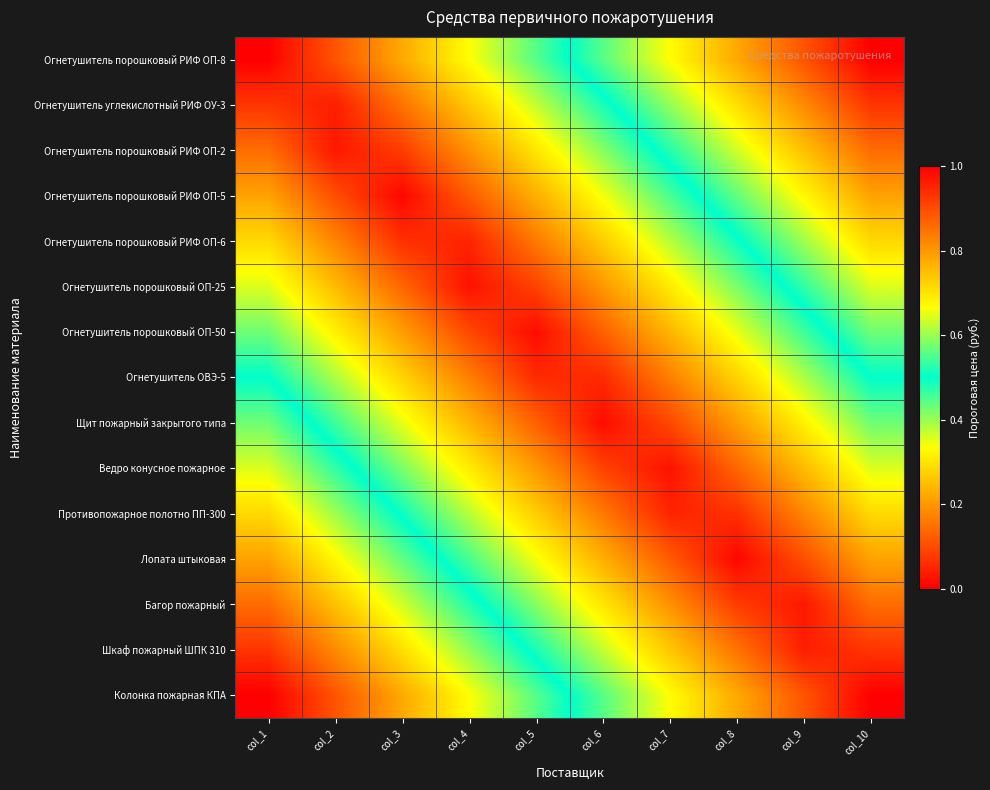

Reading right to left, list all the values displayed in this chart.

Огнетушитель порошковый РИФ ОП-8: col_10=1.0	col_9=0.9	col_8=0.8	col_7=0.7	col_6=0.6	col_5=0.4	col_4=0.3	col_3=0.2	col_2=0.1	col_1=0.0
Огнетушитель углекислотный РИФ ОУ-3: col_10=0.9	col_9=0.8	col_8=0.7	col_7=0.6	col_6=0.5	col_5=0.4	col_4=0.3	col_3=0.2	col_2=0.0	col_1=0.1
Огнетушитель порошковый РИФ ОП-2: col_10=0.9	col_9=0.7	col_8=0.6	col_7=0.5	col_6=0.4	col_5=0.3	col_4=0.2	col_3=0.1	col_2=0.0	col_1=0.1
Огнетушитель порошковый РИФ ОП-5: col_10=0.8	col_9=0.7	col_8=0.6	col_7=0.5	col_6=0.3	col_5=0.2	col_4=0.1	col_3=0.0	col_2=0.1	col_1=0.2
Огнетушитель порошковый РИФ ОП-6: col_10=0.7	col_9=0.6	col_8=0.5	col_7=0.4	col_6=0.3	col_5=0.2	col_4=0.0	col_3=0.1	col_2=0.2	col_1=0.3
Огнетушитель порошковый ОП-25: col_10=0.6	col_9=0.5	col_8=0.4	col_7=0.3	col_6=0.2	col_5=0.1	col_4=0.0	col_3=0.1	col_2=0.2	col_1=0.4
Огнетушитель порошковый ОП-50: col_10=0.6	col_9=0.5	col_8=0.3	col_7=0.2	col_6=0.1	col_5=0.0	col_4=0.1	col_3=0.2	col_2=0.3	col_1=0.4
Огнетушитель ОВЭ-5: col_10=0.5	col_9=0.4	col_8=0.3	col_7=0.2	col_6=0.1	col_5=0.1	col_4=0.2	col_3=0.3	col_2=0.4	col_1=0.5
Щит пожарный закрытого типа: col_10=0.4	col_9=0.3	col_8=0.2	col_7=0.1	col_6=0.0	col_5=0.1	col_4=0.2	col_3=0.3	col_2=0.5	col_1=0.6
Ведро конусное пожарное: col_10=0.4	col_9=0.2	col_8=0.1	col_7=0.0	col_6=0.1	col_5=0.2	col_4=0.3	col_3=0.4	col_2=0.5	col_1=0.6
Противопожарное полотно ПП-300: col_10=0.3	col_9=0.2	col_8=0.1	col_7=0.0	col_6=0.2	col_5=0.3	col_4=0.4	col_3=0.5	col_2=0.6	col_1=0.7
Лопата штыковая: col_10=0.2	col_9=0.1	col_8=0.0	col_7=0.1	col_6=0.2	col_5=0.3	col_4=0.5	col_3=0.6	col_2=0.7	col_1=0.8
Багор пожарный: col_10=0.1	col_9=0.0	col_8=0.1	col_7=0.2	col_6=0.3	col_5=0.4	col_4=0.5	col_3=0.6	col_2=0.7	col_1=0.9
Шкаф пожарный ШПК 310: col_10=0.1	col_9=0.0	col_8=0.2	col_7=0.3	col_6=0.4	col_5=0.5	col_4=0.6	col_3=0.7	col_2=0.8	col_1=0.9
Колонка пожарная КПА: col_10=0.0	col_9=0.1	col_8=0.2	col_7=0.3	col_6=0.4	col_5=0.6	col_4=0.7	col_3=0.8	col_2=0.9	col_1=1.0